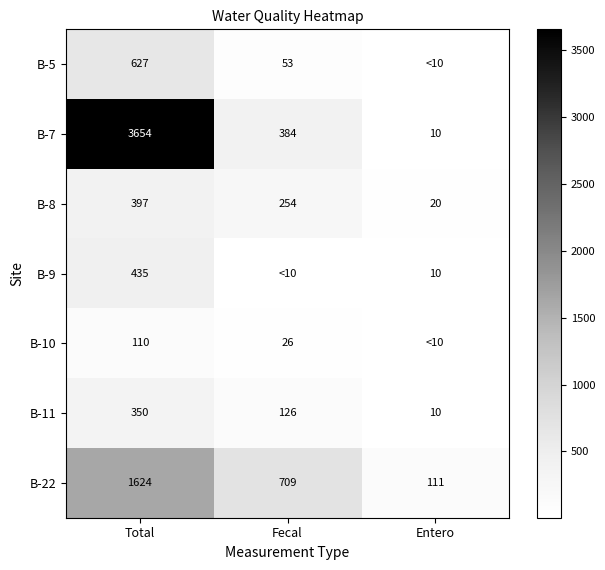

How many values in the B-7 series are below 384?

1